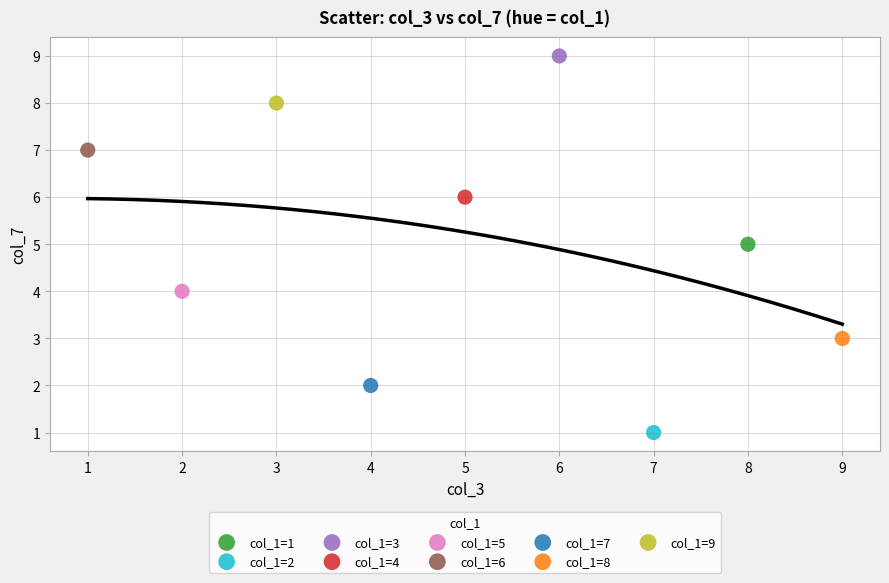

Which series contains the highest Y value?

col_1=3